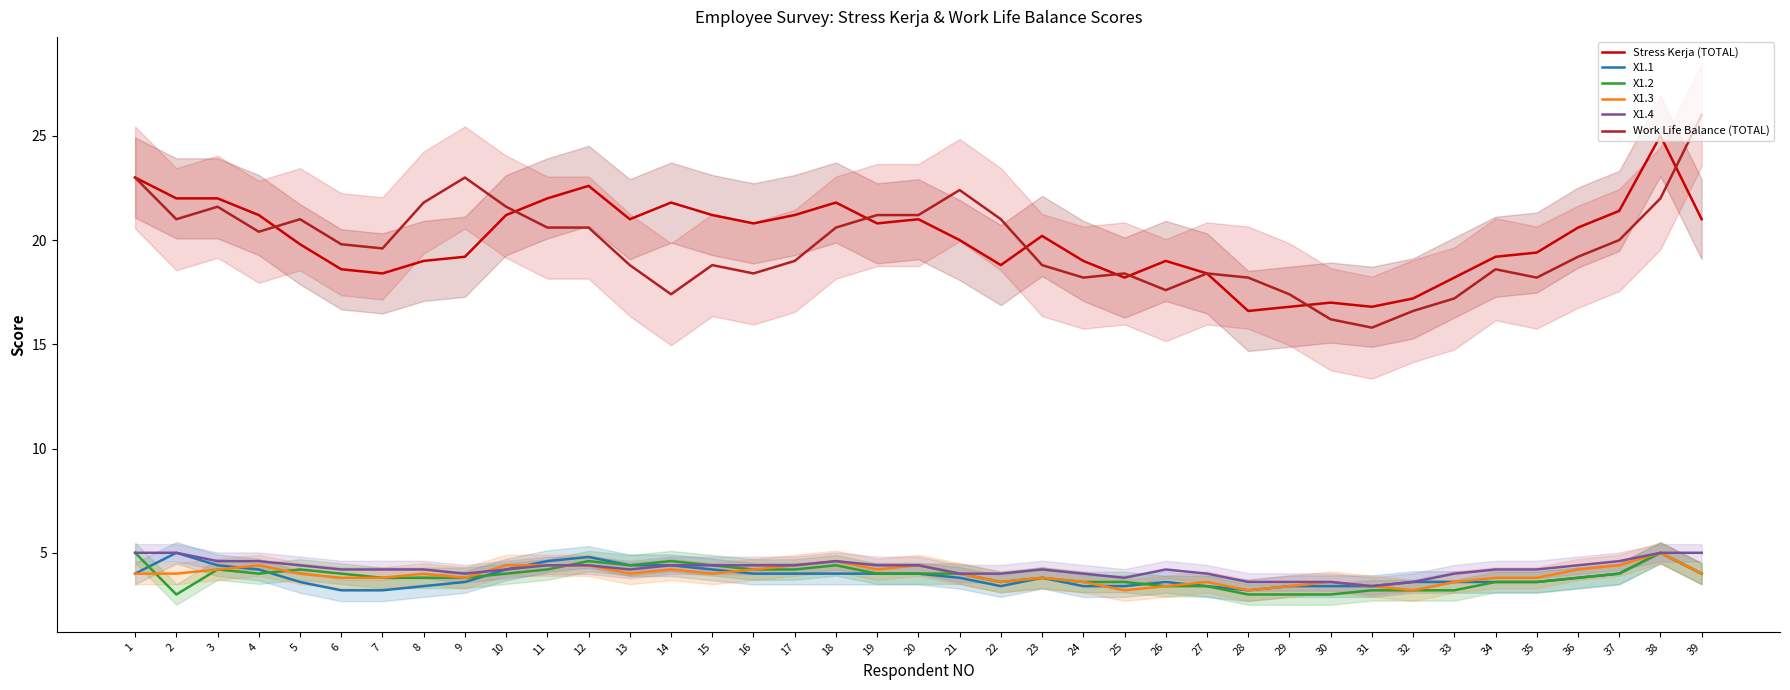

At which category is the sum across all series the highest?

38